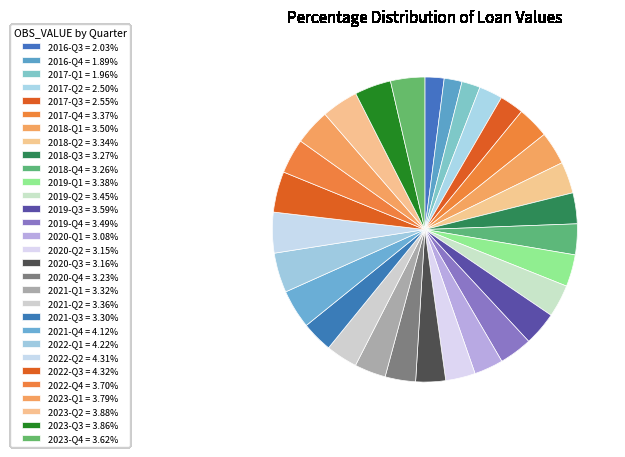

Which category has the smallest portion of the pie?

2016-Q4